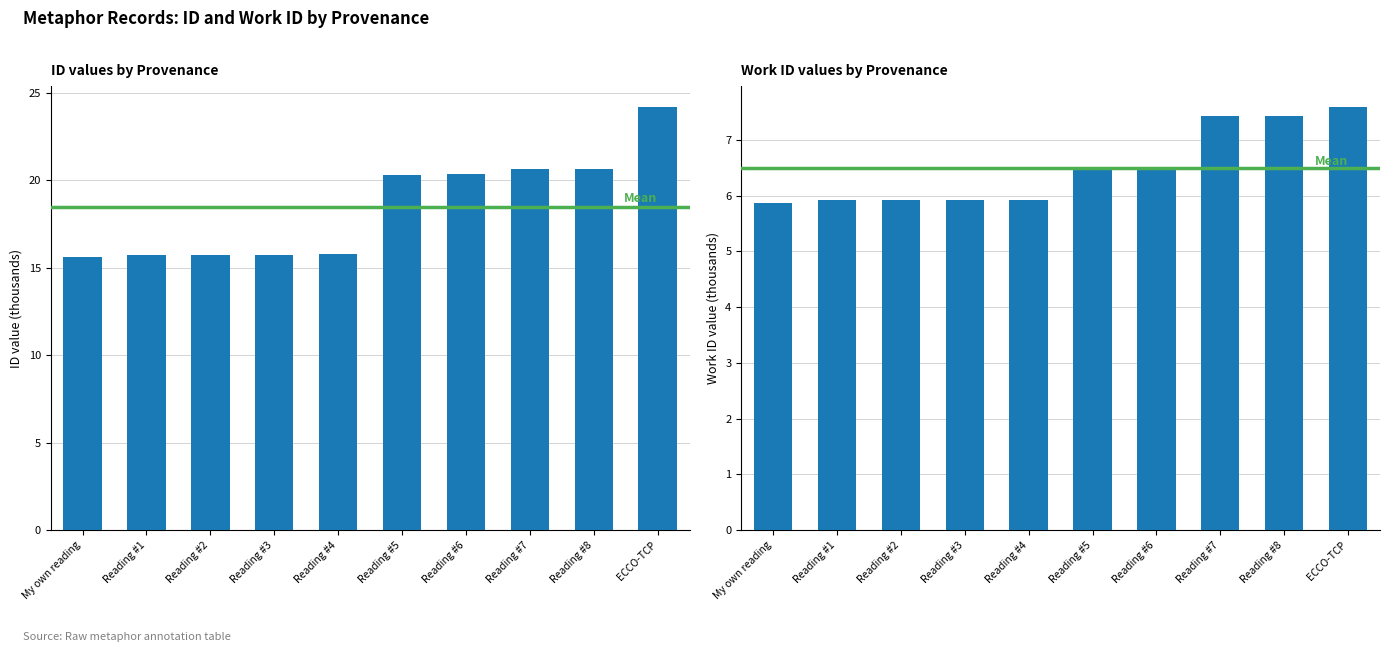

Which series changed the most between Reading #6 and ECCO-TCP?

id